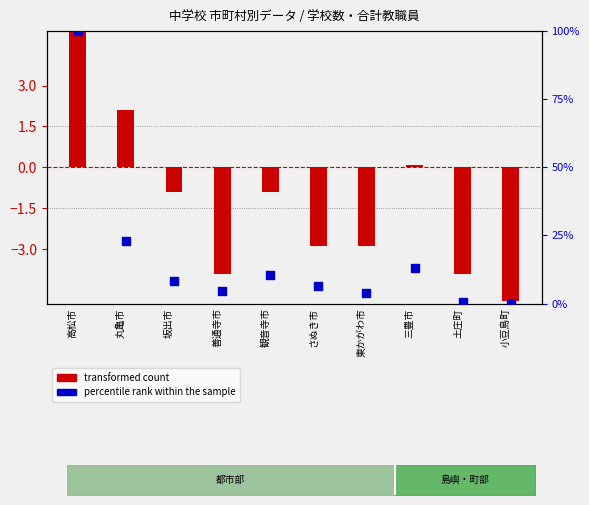

Which series contains the lowest Y value?

transformed count